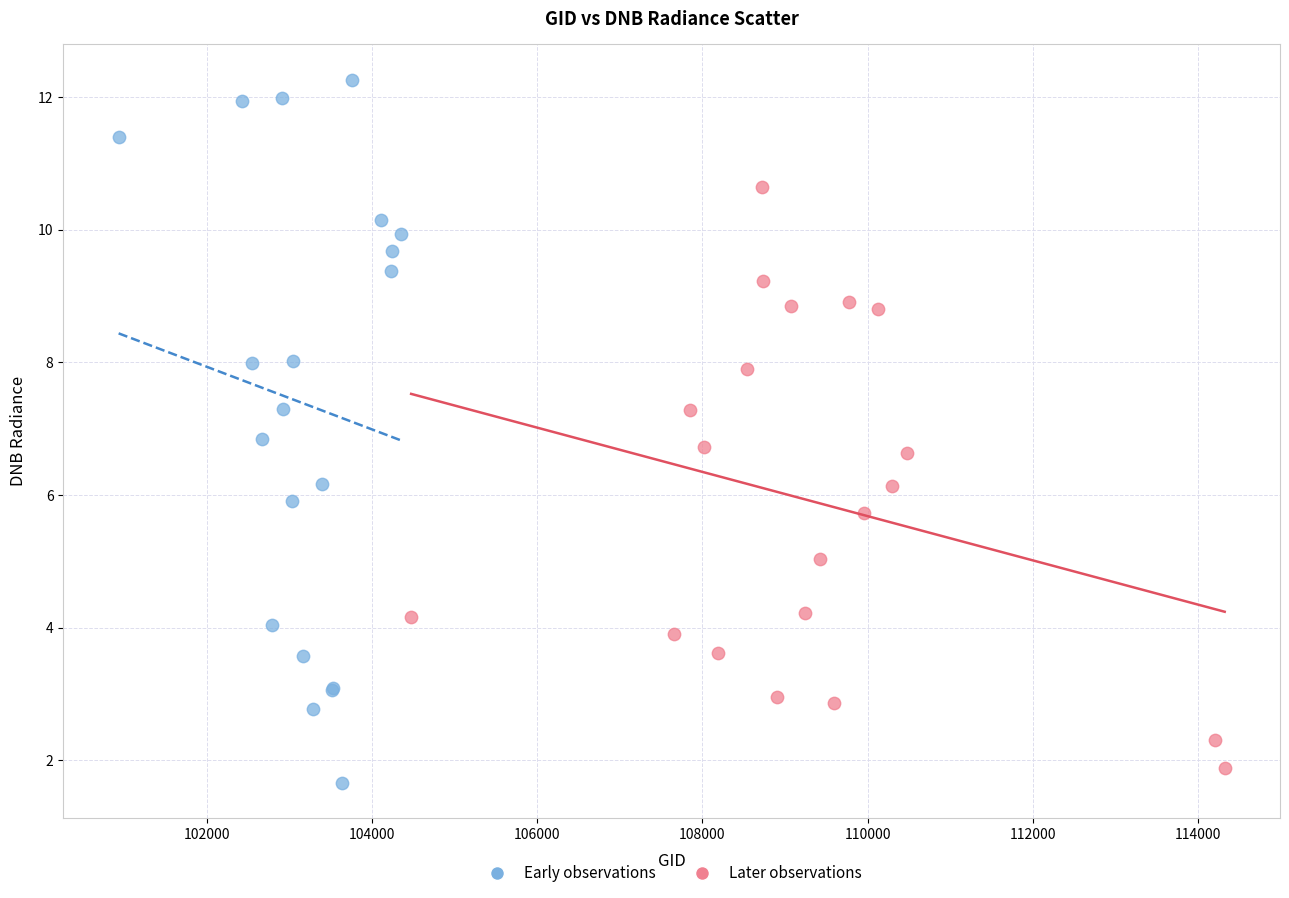

Which series contains the lowest Y value?

Early observations